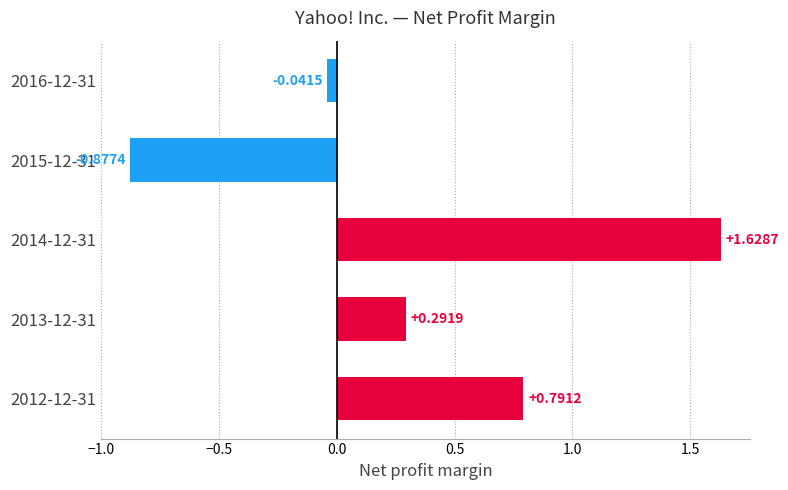

List the labels in order of value, largest first.

2014-12-31, 2012-12-31, 2013-12-31, 2016-12-31, 2015-12-31